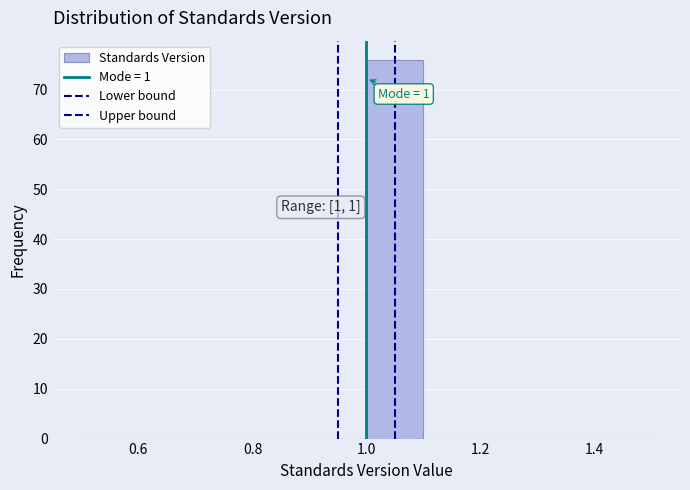

Which range on the x-axis has the tallest bar?

1.0 to 1.1